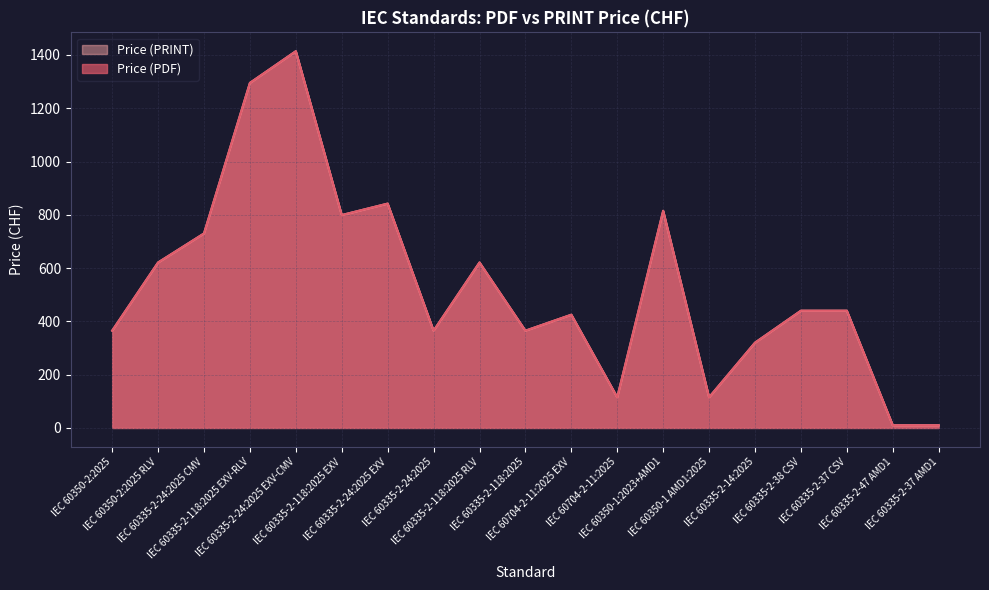

Reading left to right, what are all the values shown in this chart?

Price (PDF): 365	621	730	1295	1414	799	842	365	621	365	425	115	815	115	320	440	440	10	10
Price (PRINT): 365	621	730	1295	1414	799	842	365	621	365	425	115	815	115	320	440	440	10	10